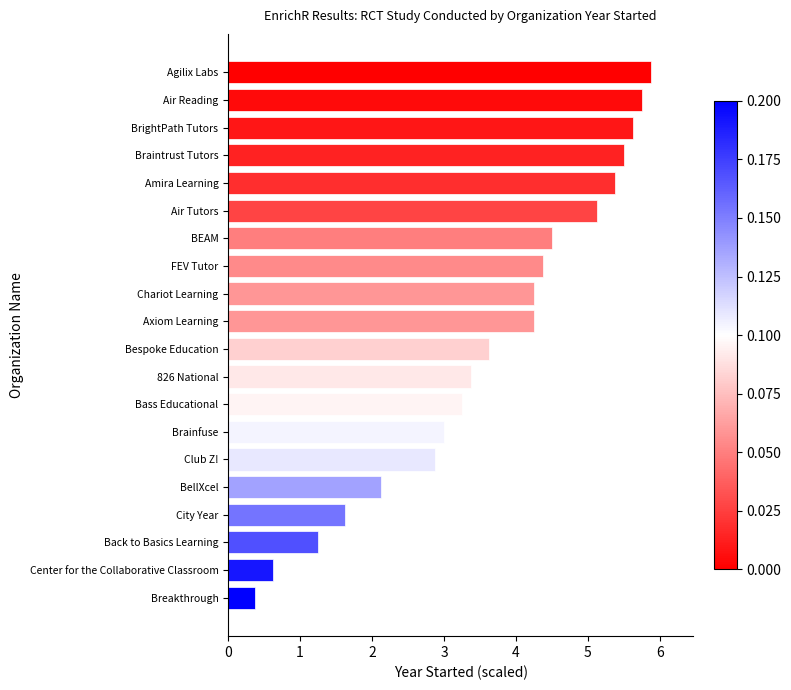

How many bars are there in total?

20